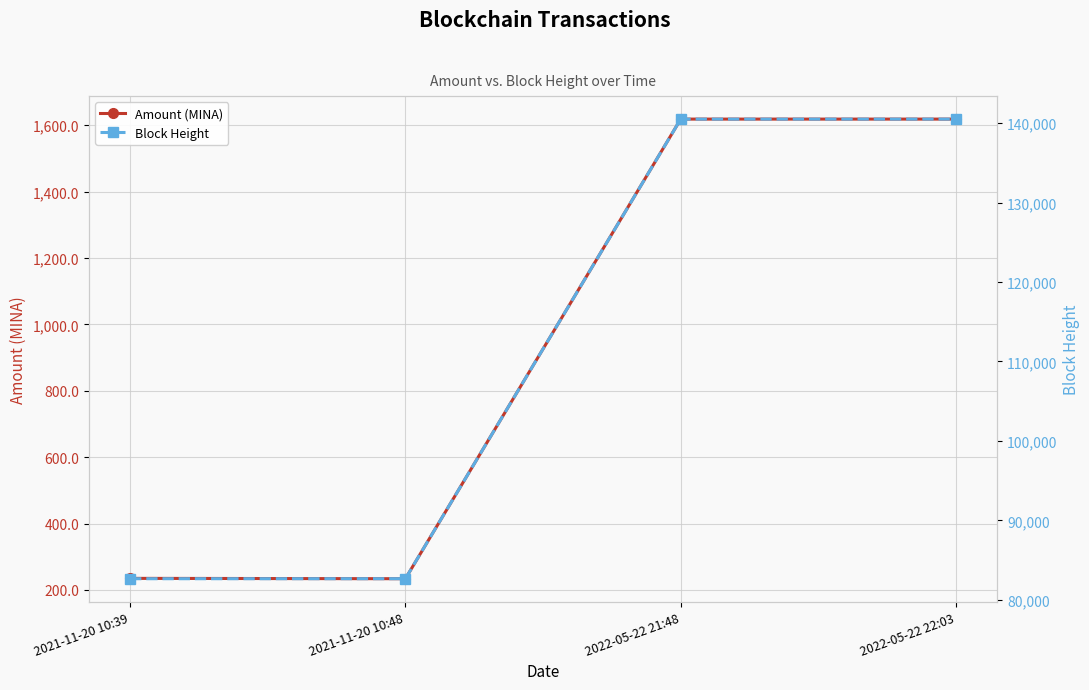

At how many categories does at least one series exceed 73048?

4